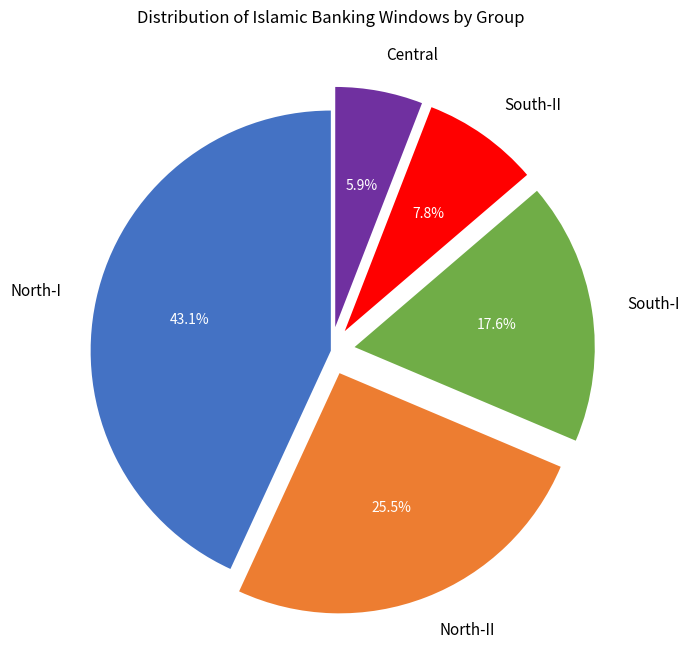

To the nearest percent, what is the combined percentage of South-II and Central?

14%